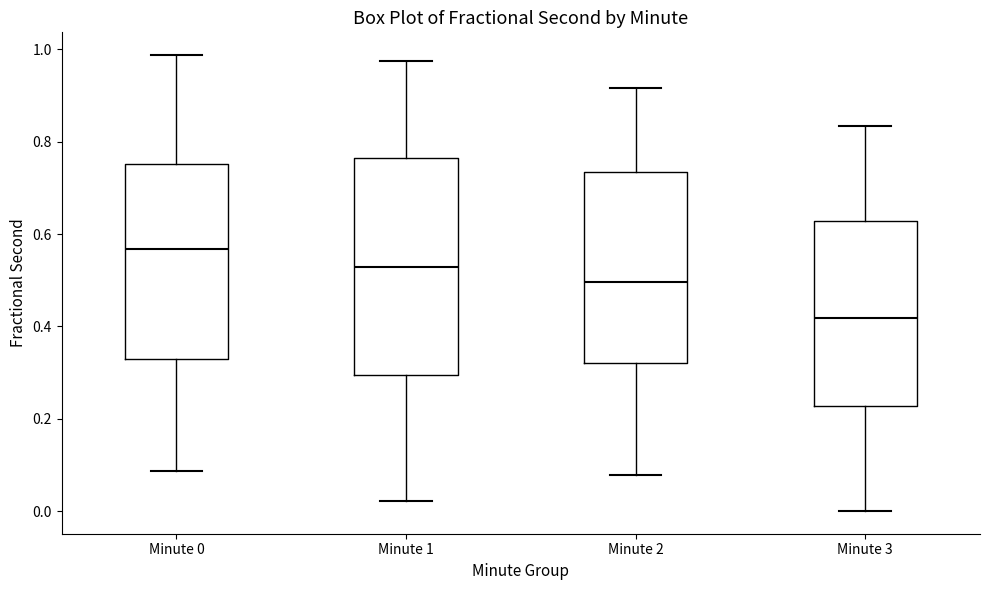

Comparing the boxes themselves (not the whiskers), which one is the tallest?

Minute 1